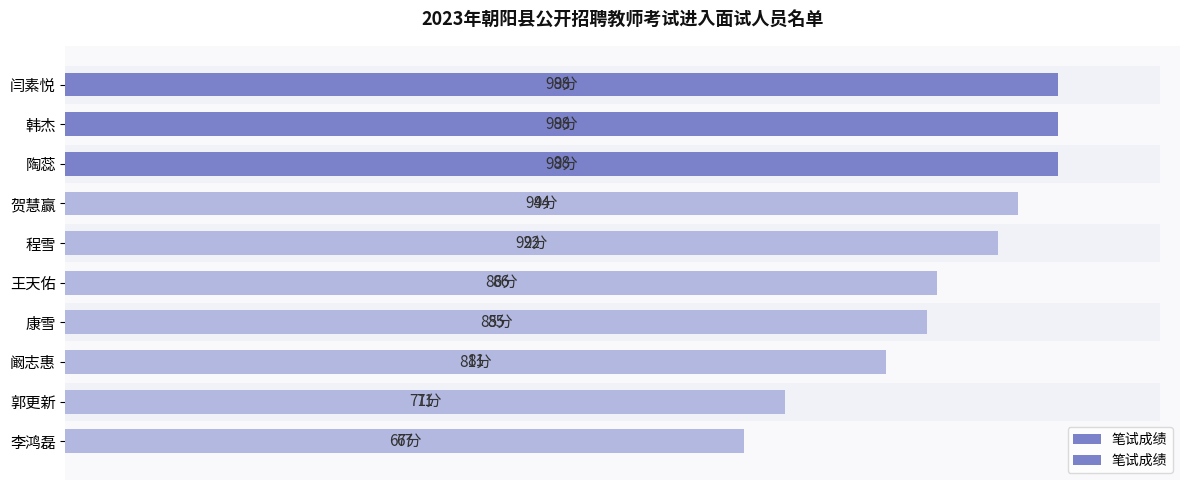

What is the greatest value displayed?

98